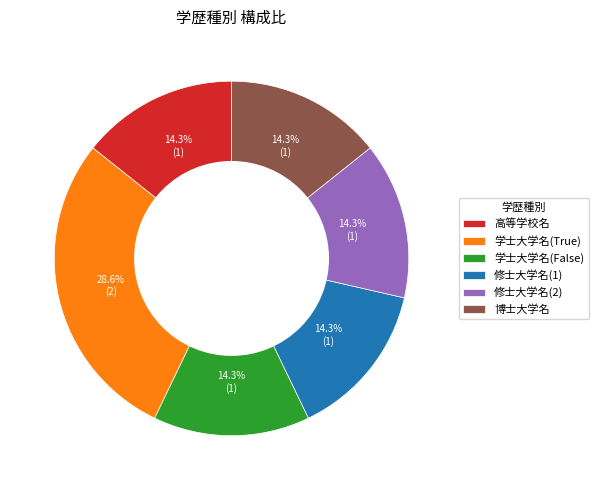

Count the number of slices in the pie.

6